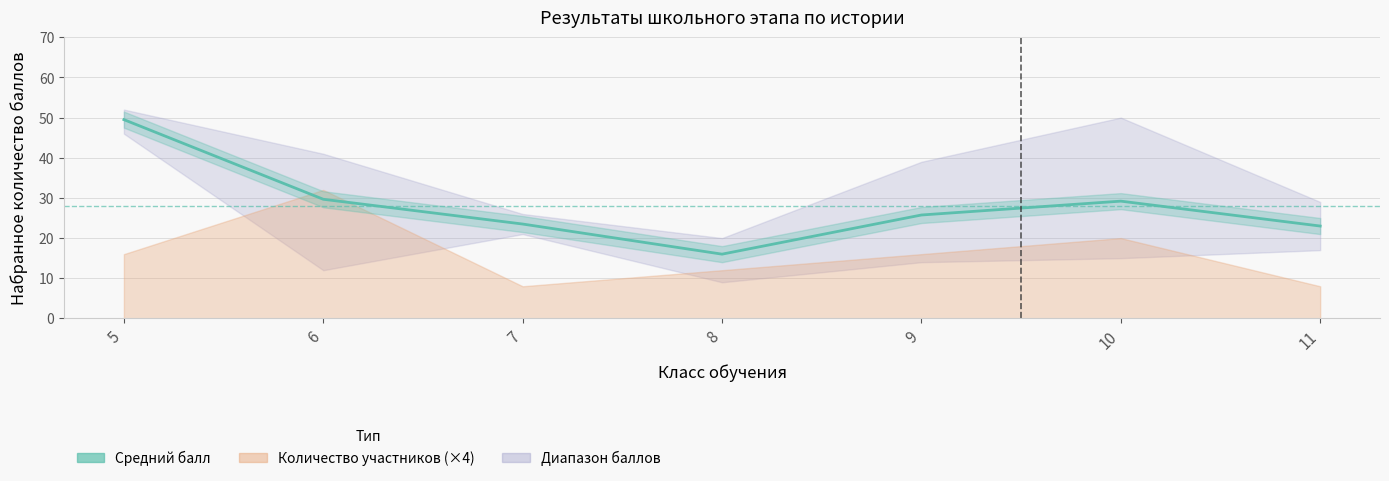

True or false: there are more than 1 points higher than both neighbors.

False